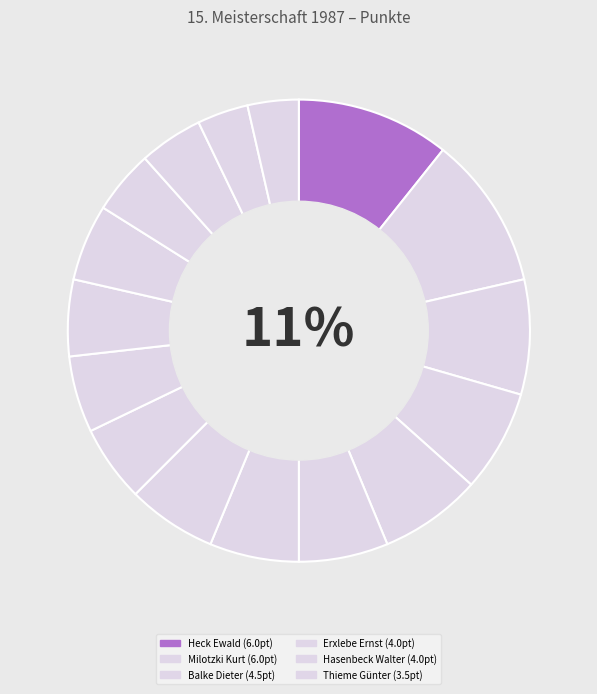

How many segments does this pie chart have?

16